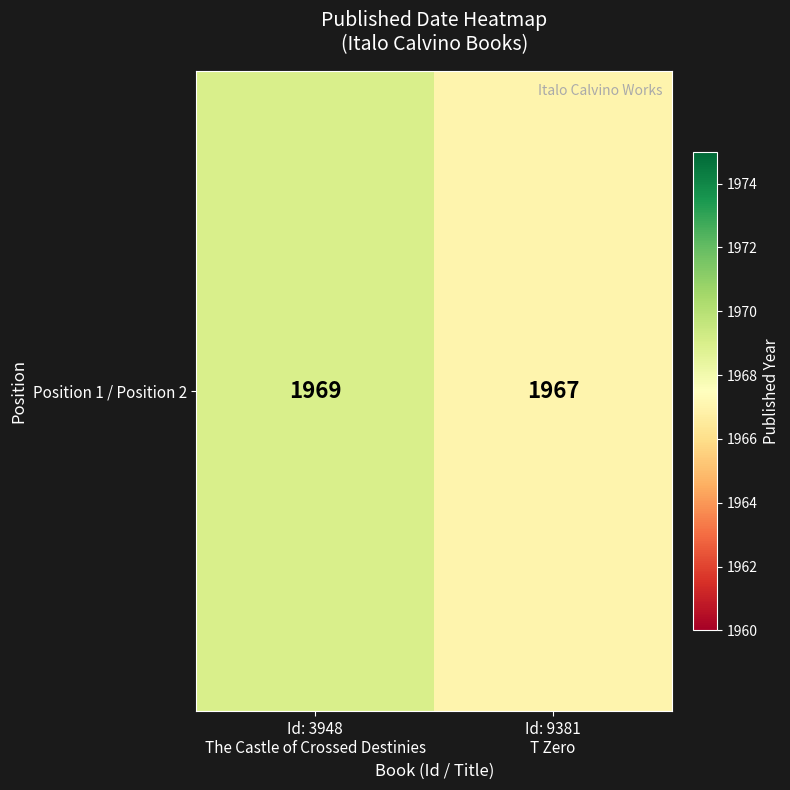

The value at Id: 3948
The Castle of Crossed Destinies is 1969. True or false?

True